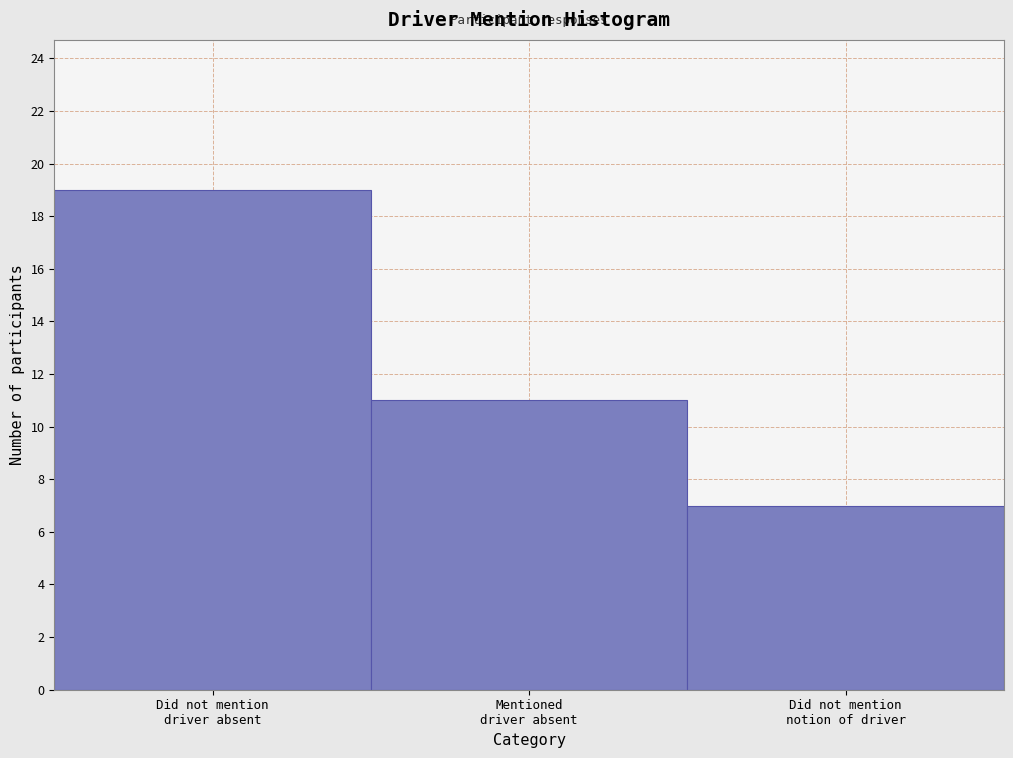

Reading right to left, extract all data points from this chart.

7	11	19